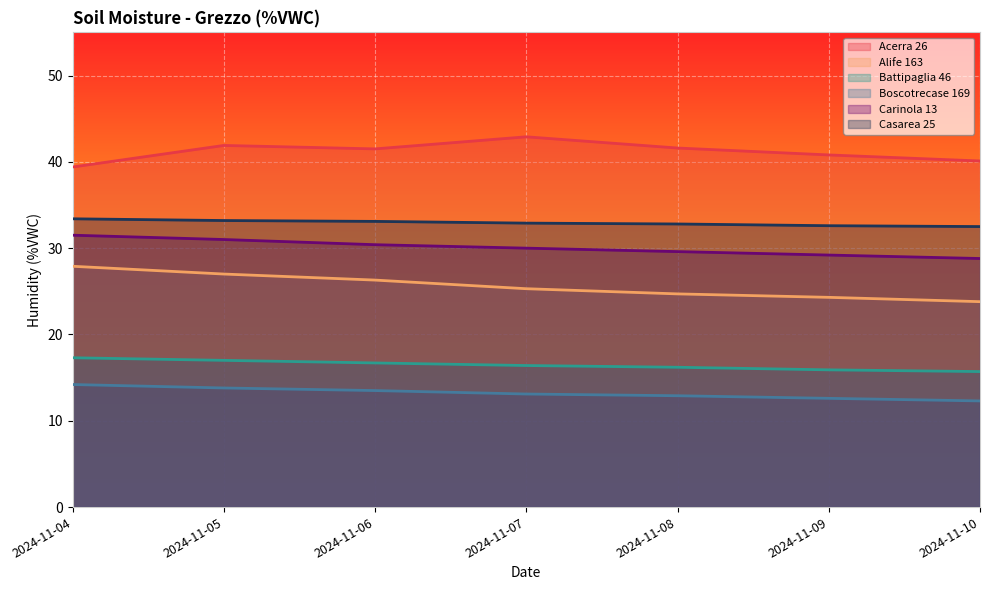

At which label does Battipaglia 46 first exceed 16?

2024-11-04